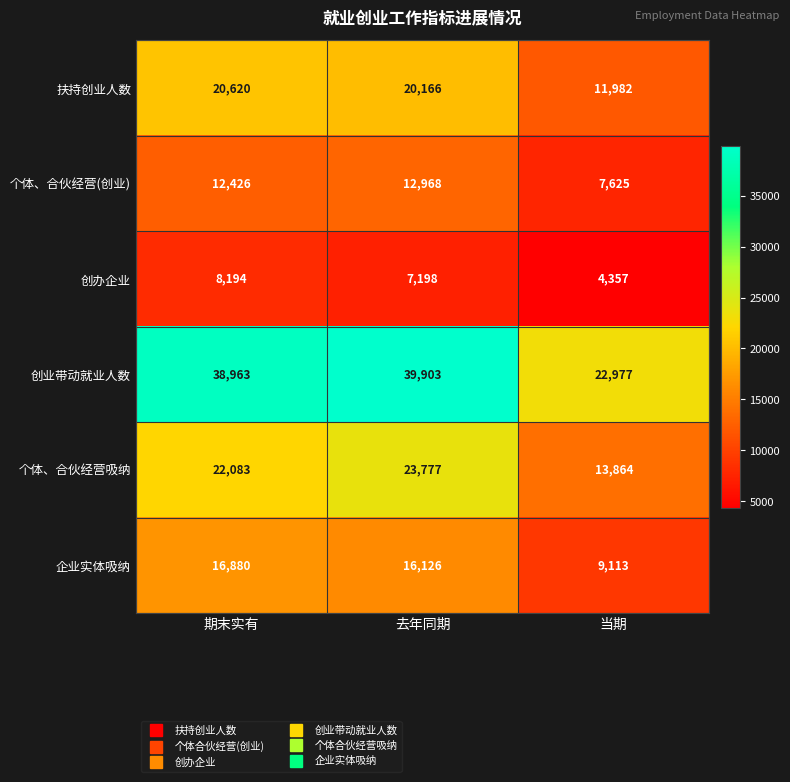

What is the difference between the maximum and second lowest values in the 创办企业 series?

996